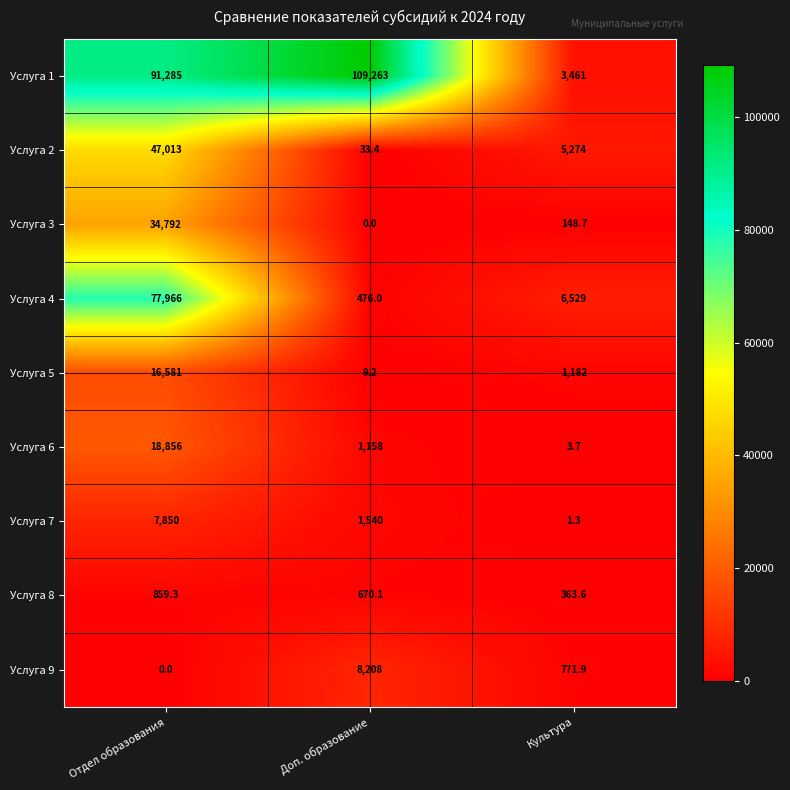

Count the number of data series in this chart.

9